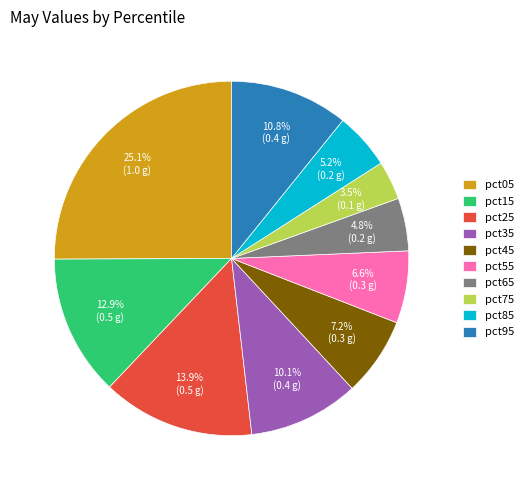

To the nearest percent, what is the difference between the pct15 and pct45 slice percentages?

6%